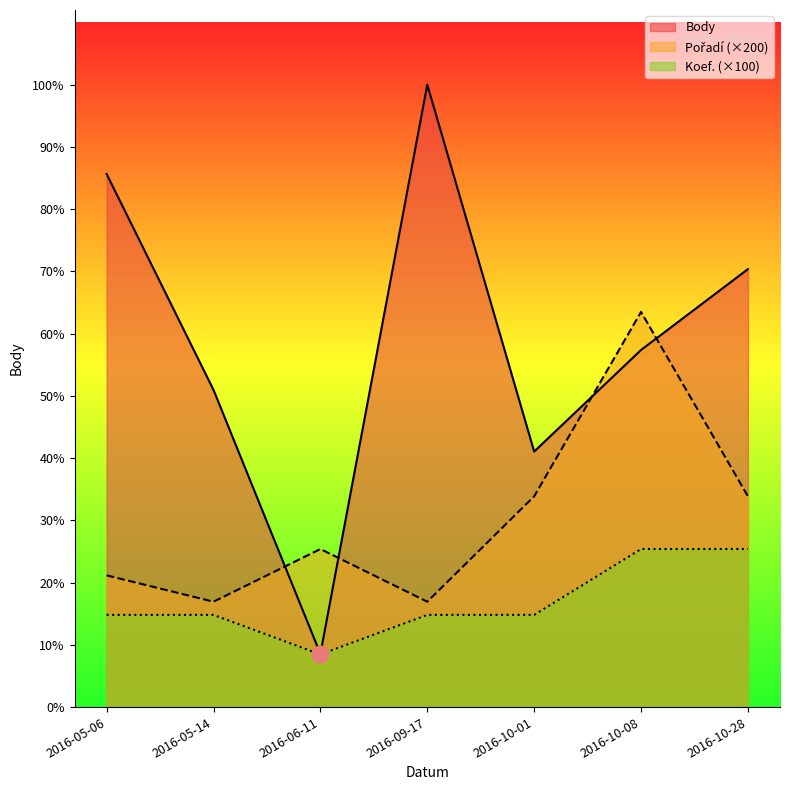

Is it true that Pořadí equals 604 at 2016-06-11?

False